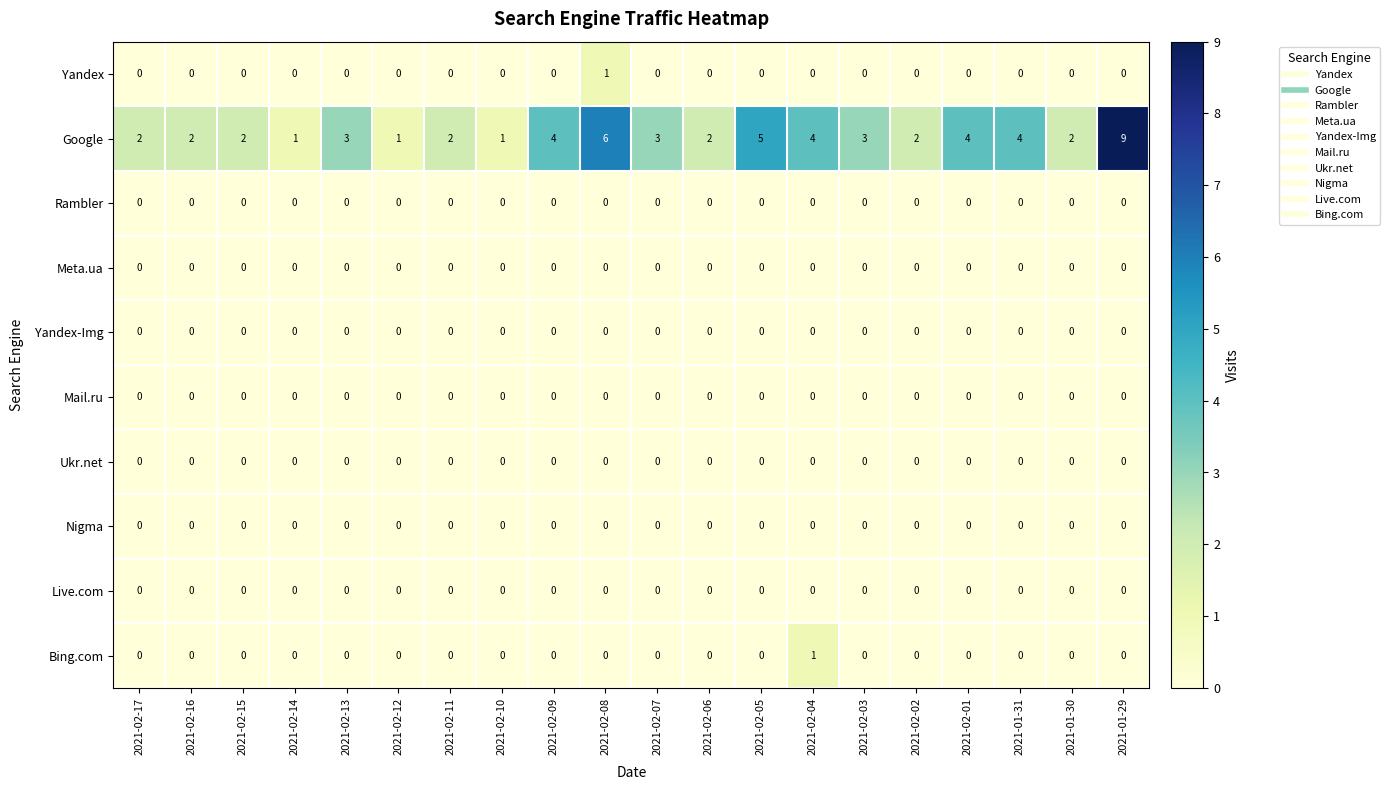

Count the number of data series in this chart.

10